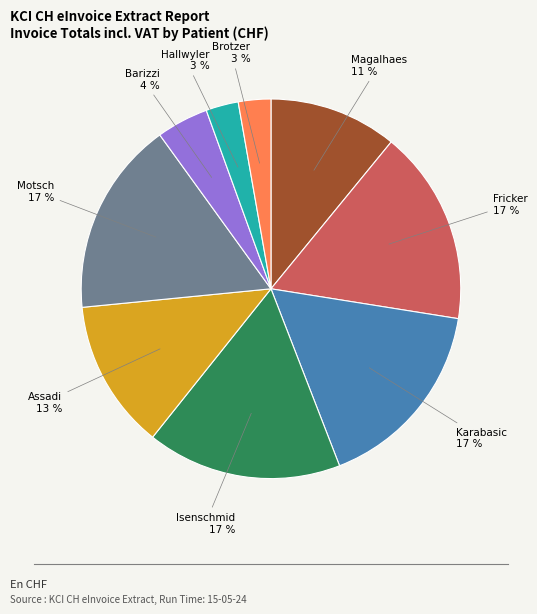

What percentage is the Isenschmid slice, to the nearest percent?

17%